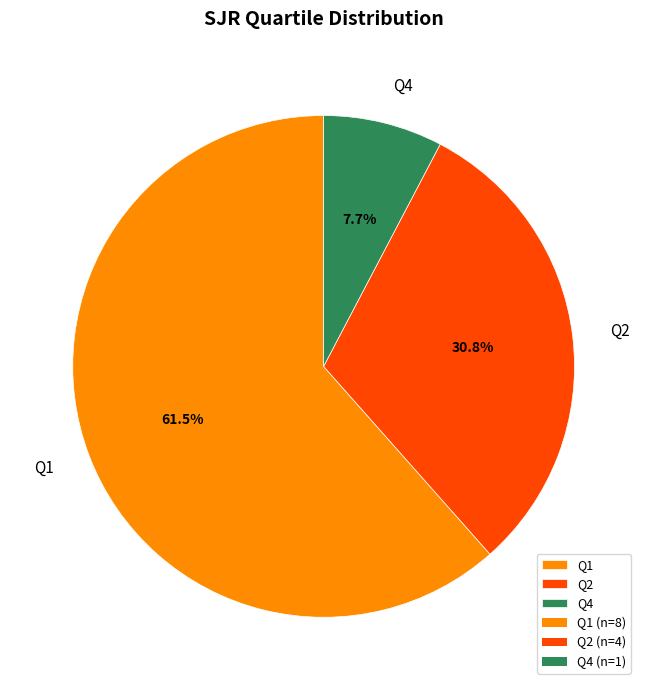

Does Q1 represent more than half of the total?

Yes